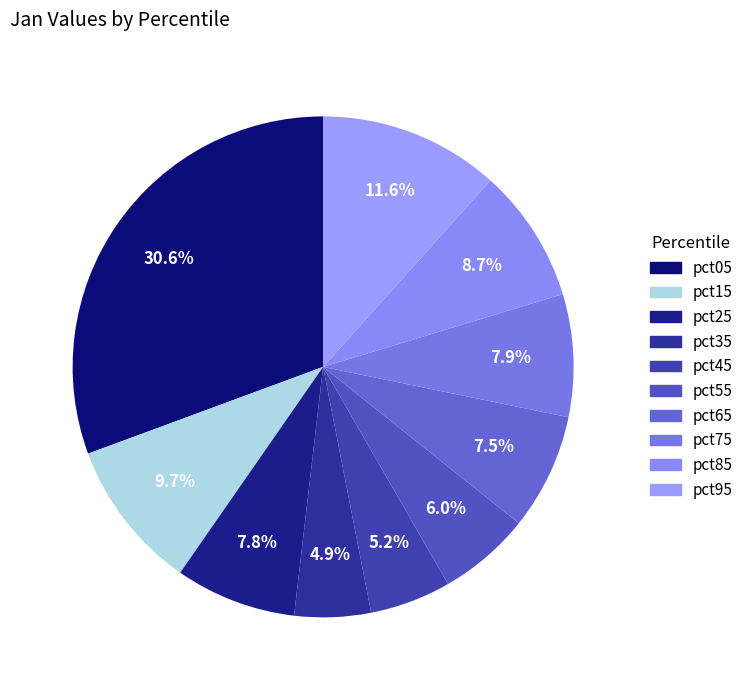

Does pct95 represent more than half of the total?

No